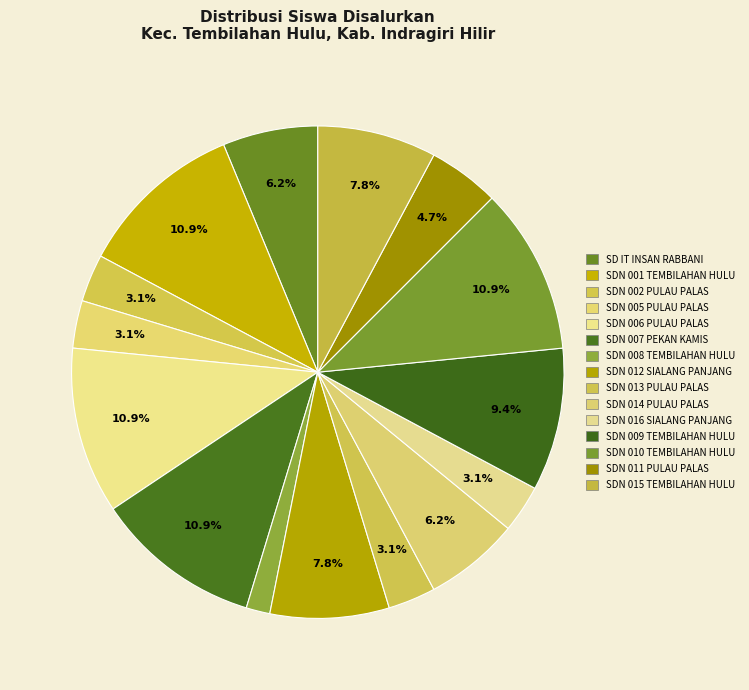

Approximately how many times larger is the value at SD IT INSAN RABBANI compared to SDN 010 TEMBILAHAN HULU?

0.6